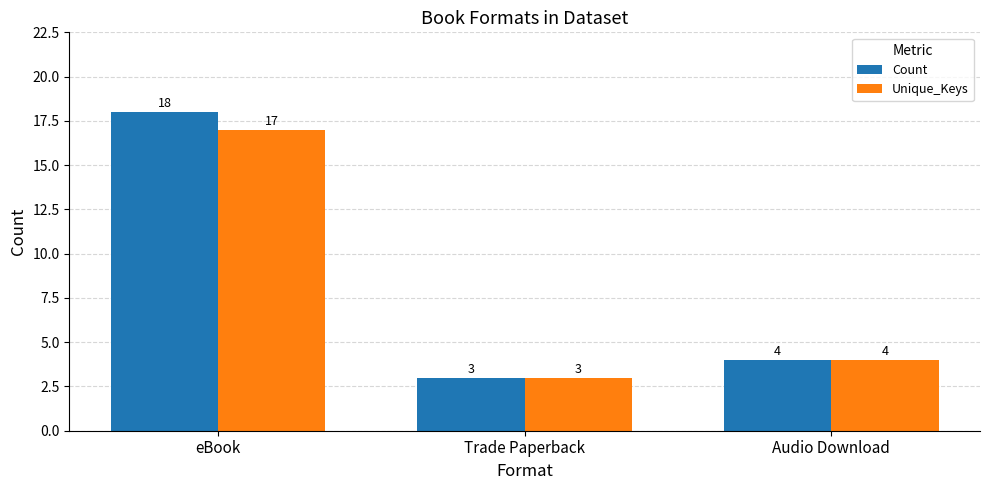

Rank the categories by Unique_Keys value from highest to lowest.

eBook, Audio Download, Trade Paperback